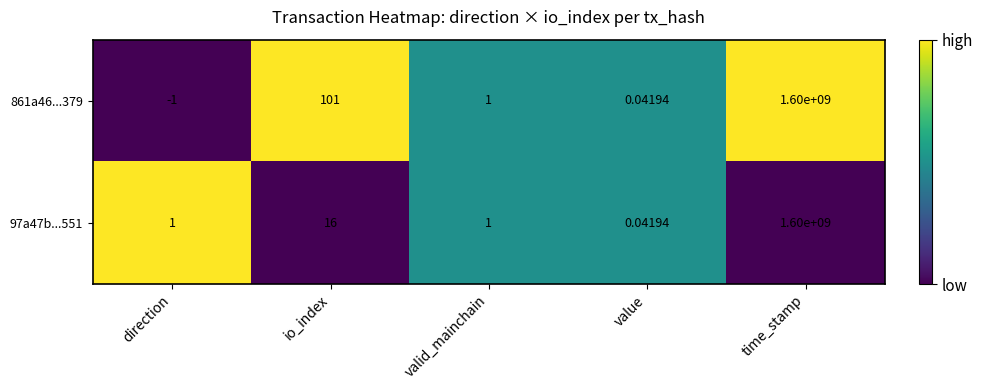

At which category is the sum across all series the highest?

time_stamp